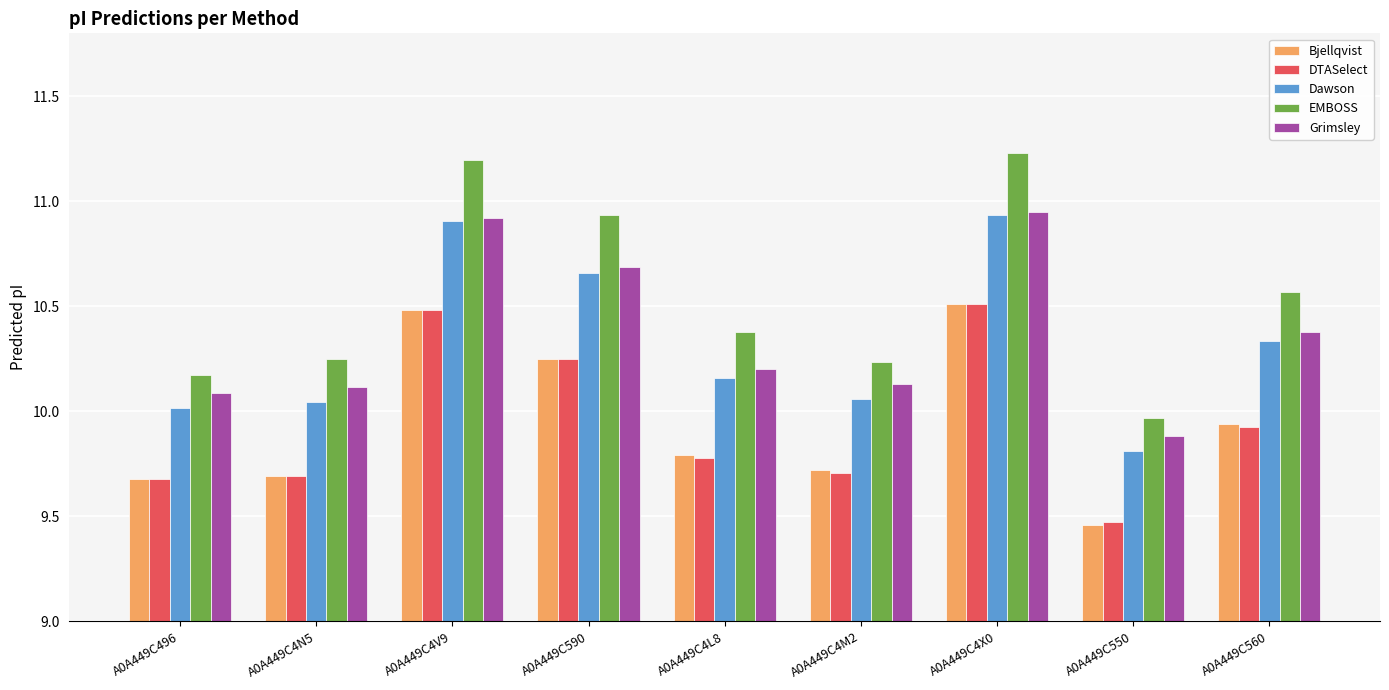

What is the label of the 1st bar from the right?

A0A449C560